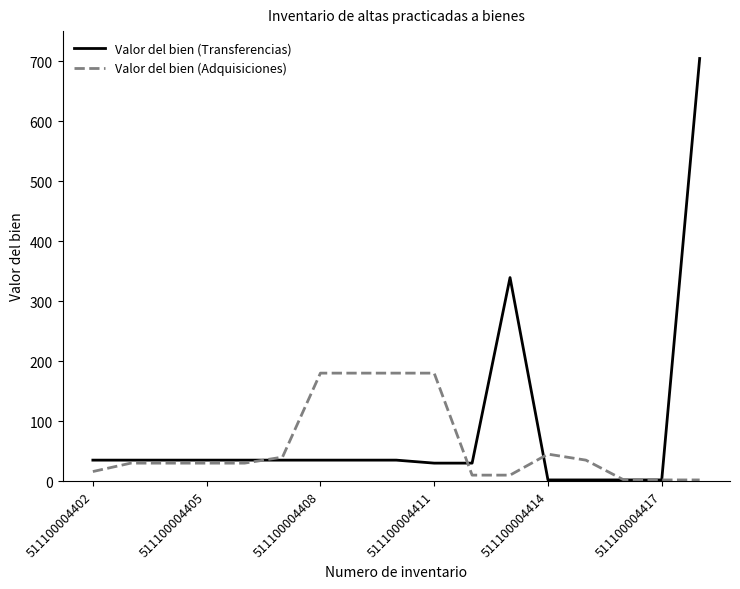

What is the highest value of the Valor del bien (Adquisiciones) series?

180.0